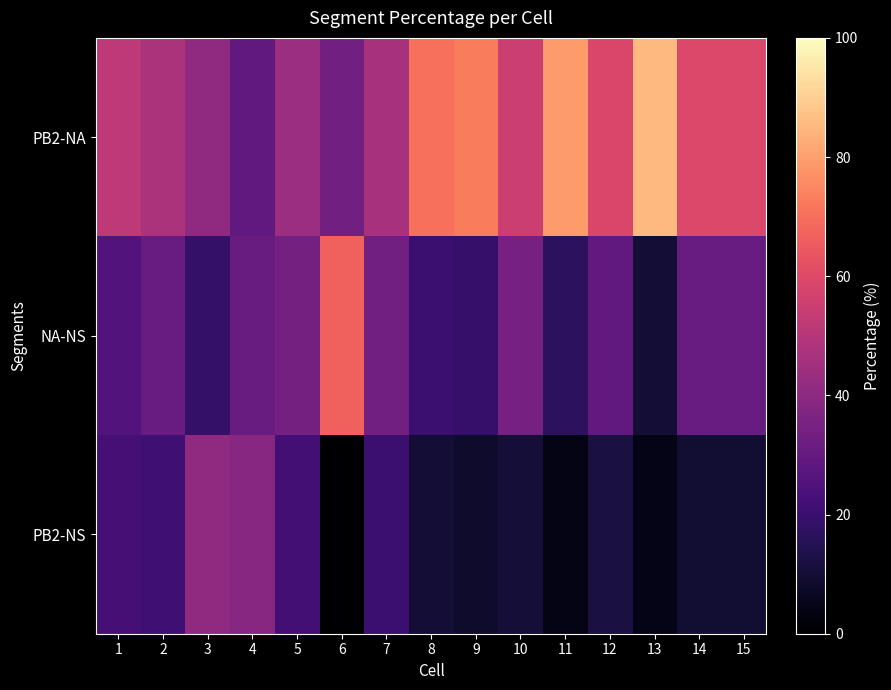

List the series in order of their overall mean, highest first.

PB2-NA, NA-NS, PB2-NS